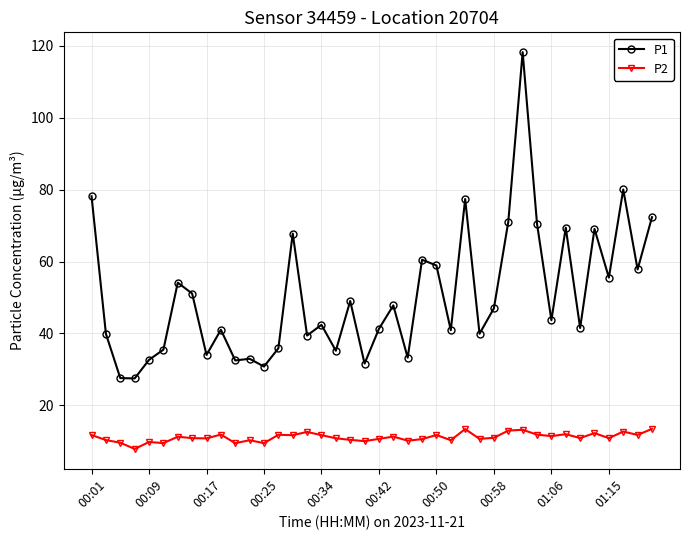

List the series in order of their overall mean, highest first.

P1, P2